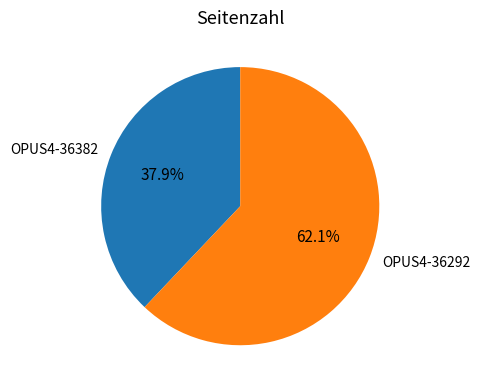

What percentage is NOT represented by OPUS4-36382?

62.1%